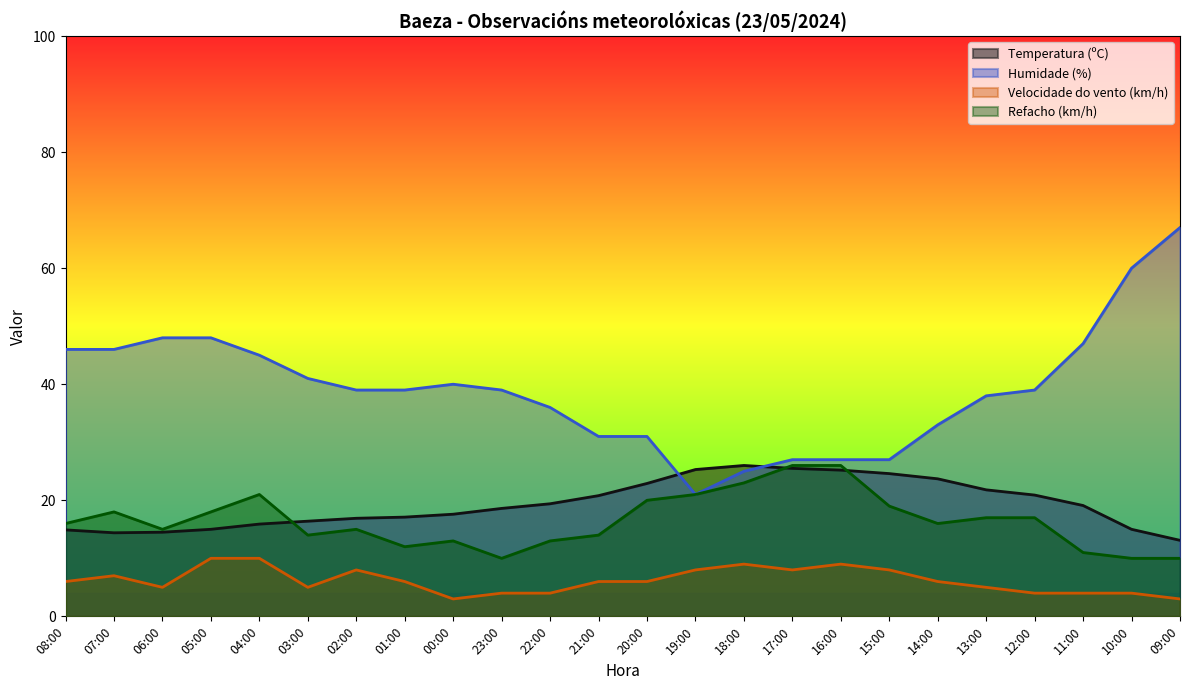

Which series has the widest spread of values?

Humidade (%)